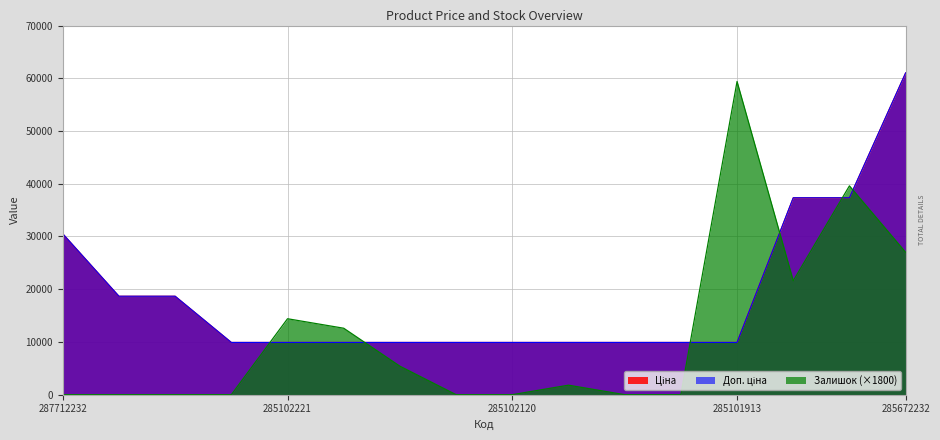

Reading left to right, what are all the values shown in this chart?

Ціна: 30512.3	18671.5	18671.5	9908.5	9908.5	9908.5	9908.5	9908.5	9908.5	9908.5	9908.5	9908.5	9908.5	37343.0	37343.0	61024.7
Доп. ціна: 30512.3	18671.5	18671.5	9908.5	9908.5	9908.5	9908.5	9908.5	9908.5	9908.5	9908.5	9908.5	9908.5	37343.0	37343.0	61024.7
Залишок: 0.0	0.0	0.0	0.0	14400.0	12600.0	5400.0	0.0	0.0	1800.0	0.0	0.0	59400.0	21600.0	39600.0	27000.0